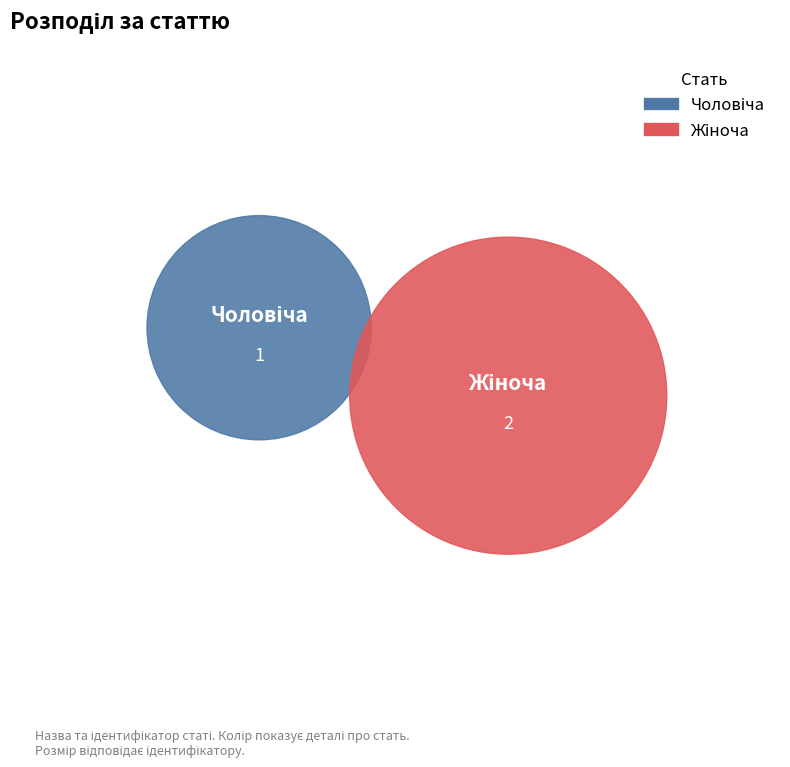

To the nearest percent, what is the average slice percentage?

50%